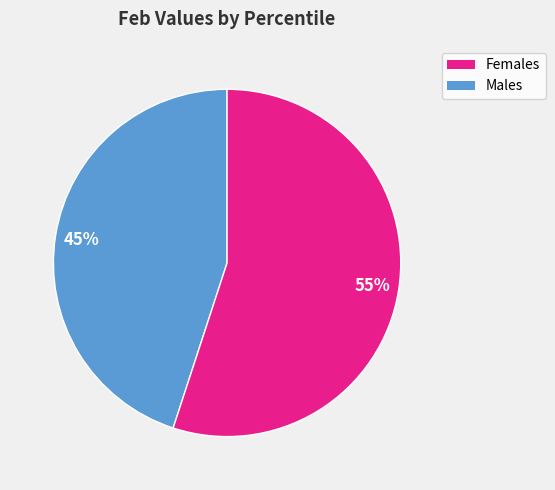

To the nearest percent, what is the difference between the largest and smallest slice percentages?

10%